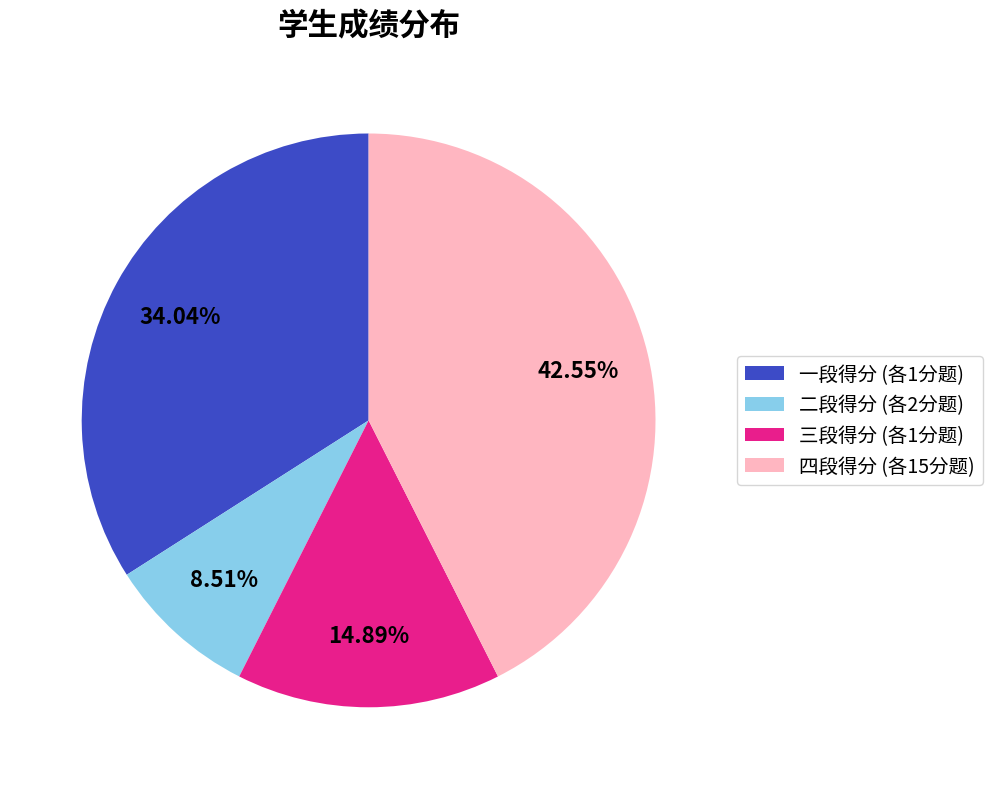

Approximately how many times larger is the value at 一段得分 (各1分题) compared to 三段得分 (各1分题)?

2.3